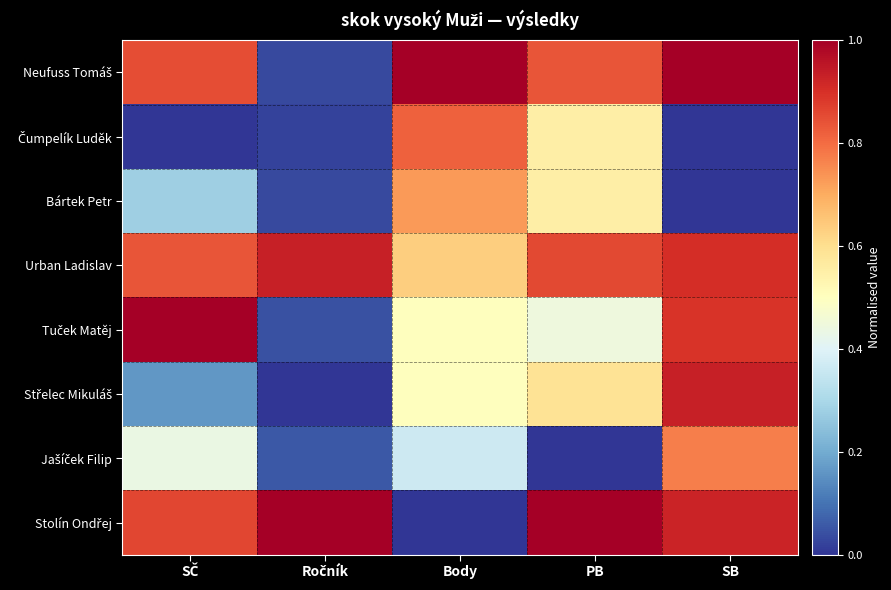

Between PB and Ročník, which is larger?

PB